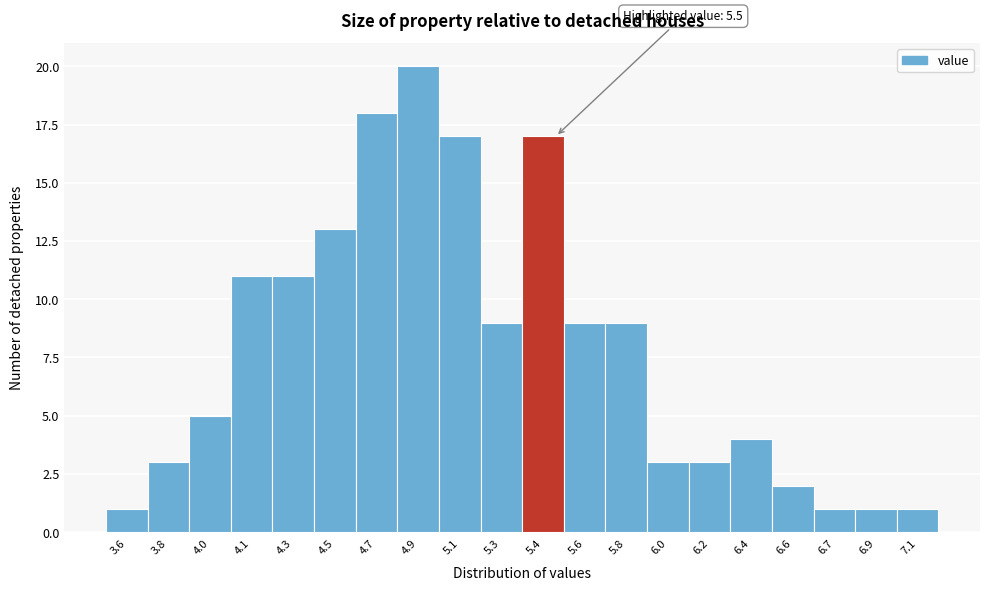

Reading right to left, what are all the values shown in this chart?

1	1	1	2	4	3	3	9	9	17	9	17	20	18	13	11	11	5	3	1